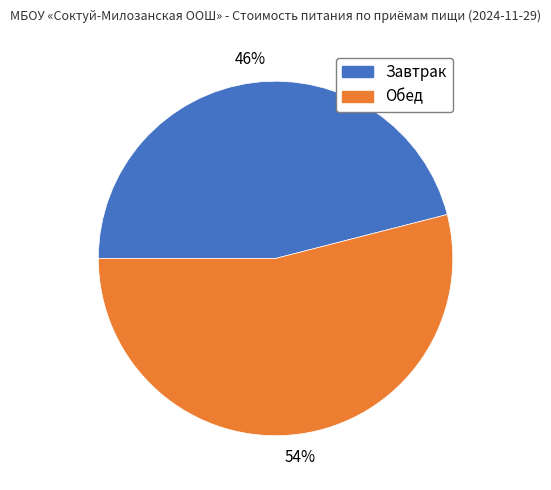

To the nearest percent, what is the average slice percentage?

50%